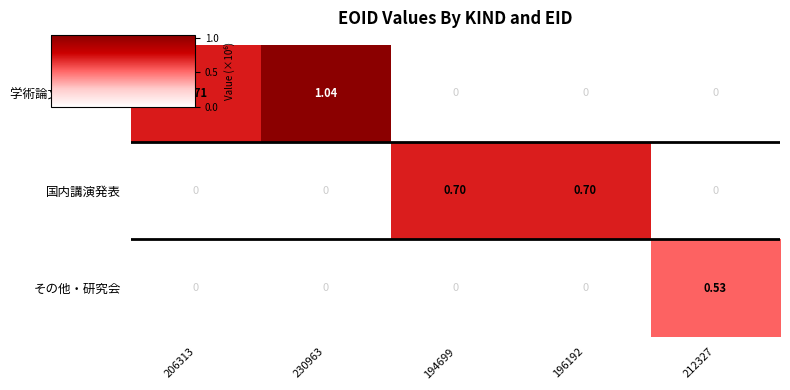

Which series has the widest spread of values?

学術論文 (審査論文)